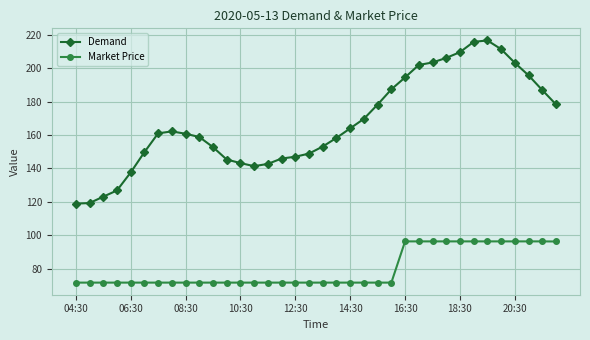

How many lines are shown in the chart?

2